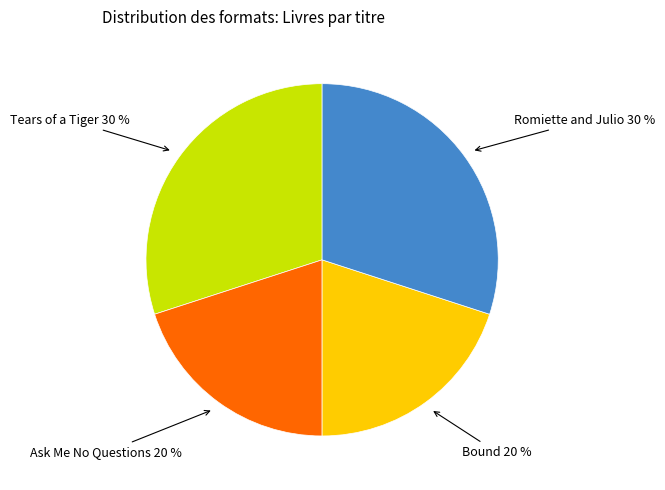

To the nearest percent, what portion does Tears of a Tiger 30 % represent?

30%